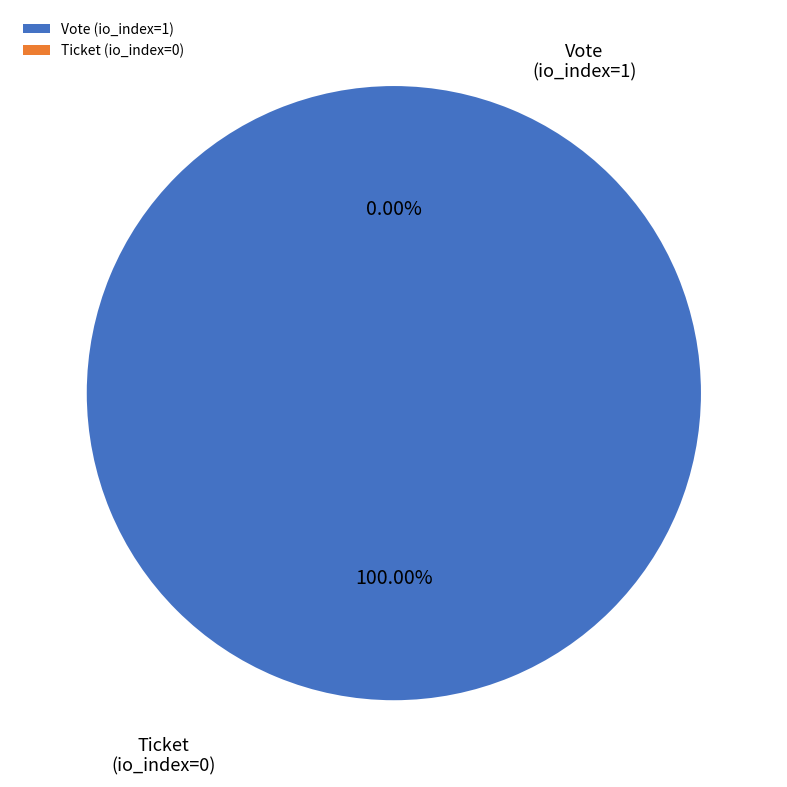

Combined, do Ticket (io_index=0) and Vote (io_index=1) account for over 50%?

Yes